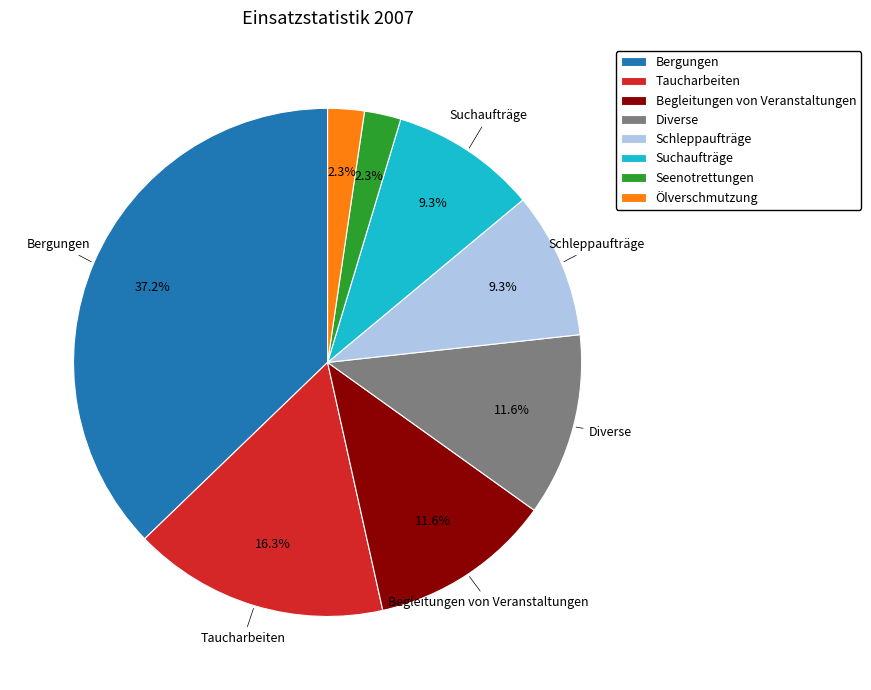

Which slice is the largest?

Bergungen